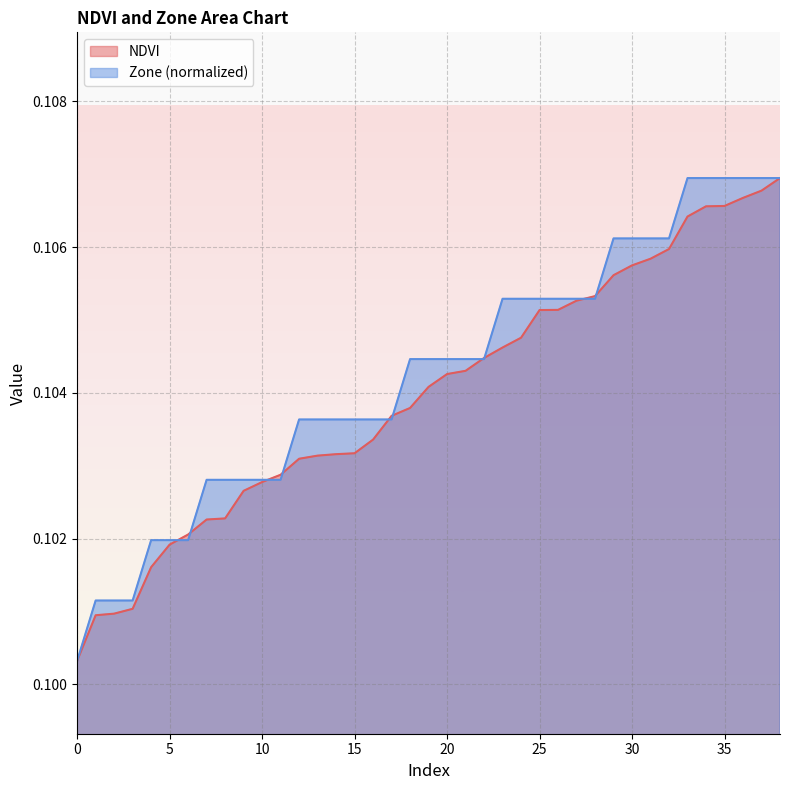

At which category is the sum across all series the highest?

38